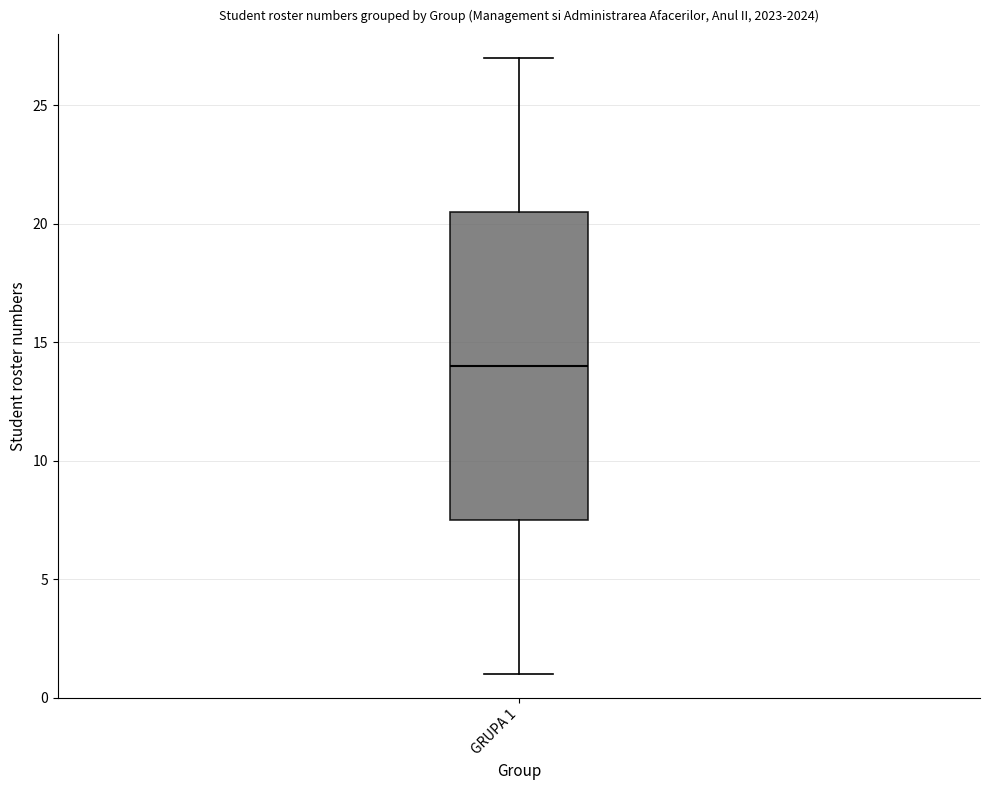

Transcribe this box plot: give where the median line is, the range the box spans, and where the two whiskers end, as read against the y-axis. The values are not printed on the chart, so give them approximately, as read against the axis.

median 14.0, box 7.5 to 20.5, whiskers 1.0 to 27.0